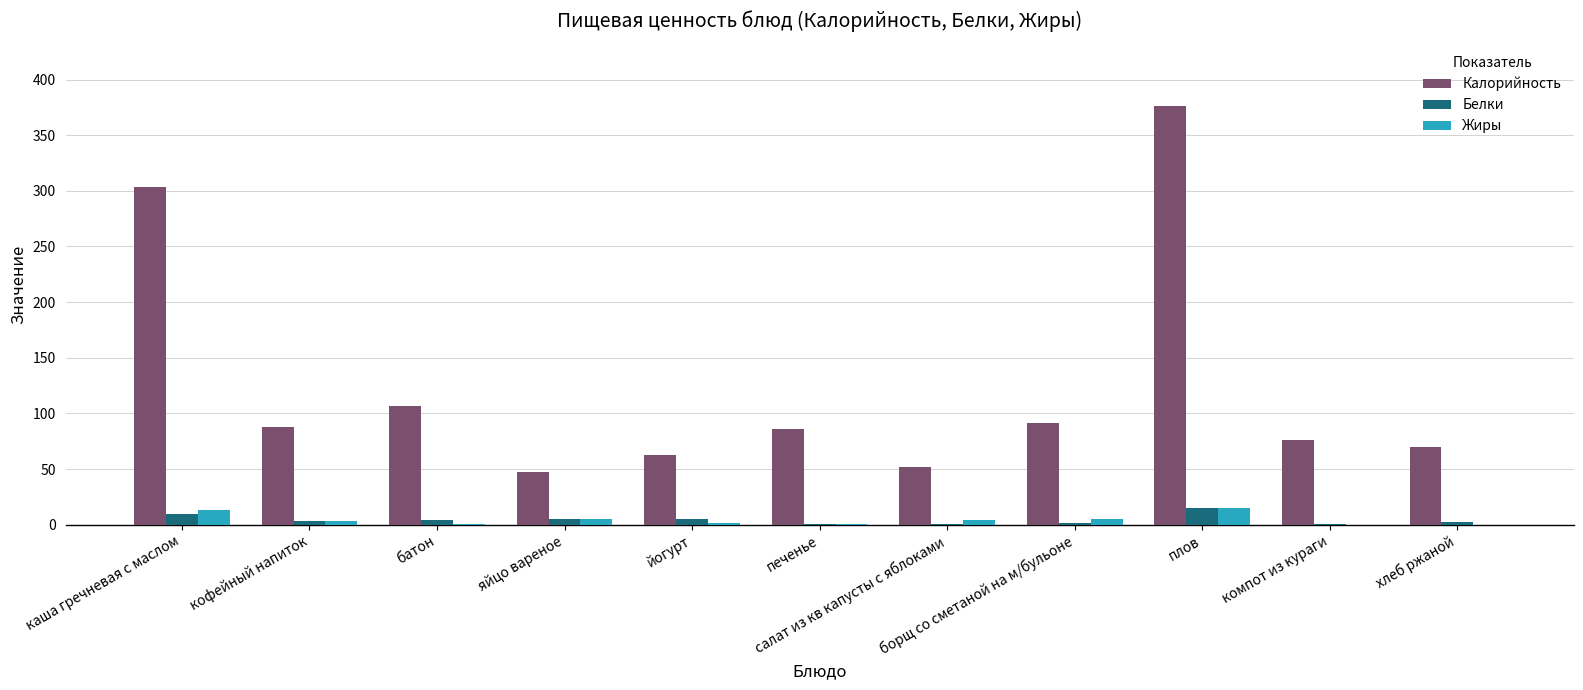

At which category is the sum across all series the highest?

плов